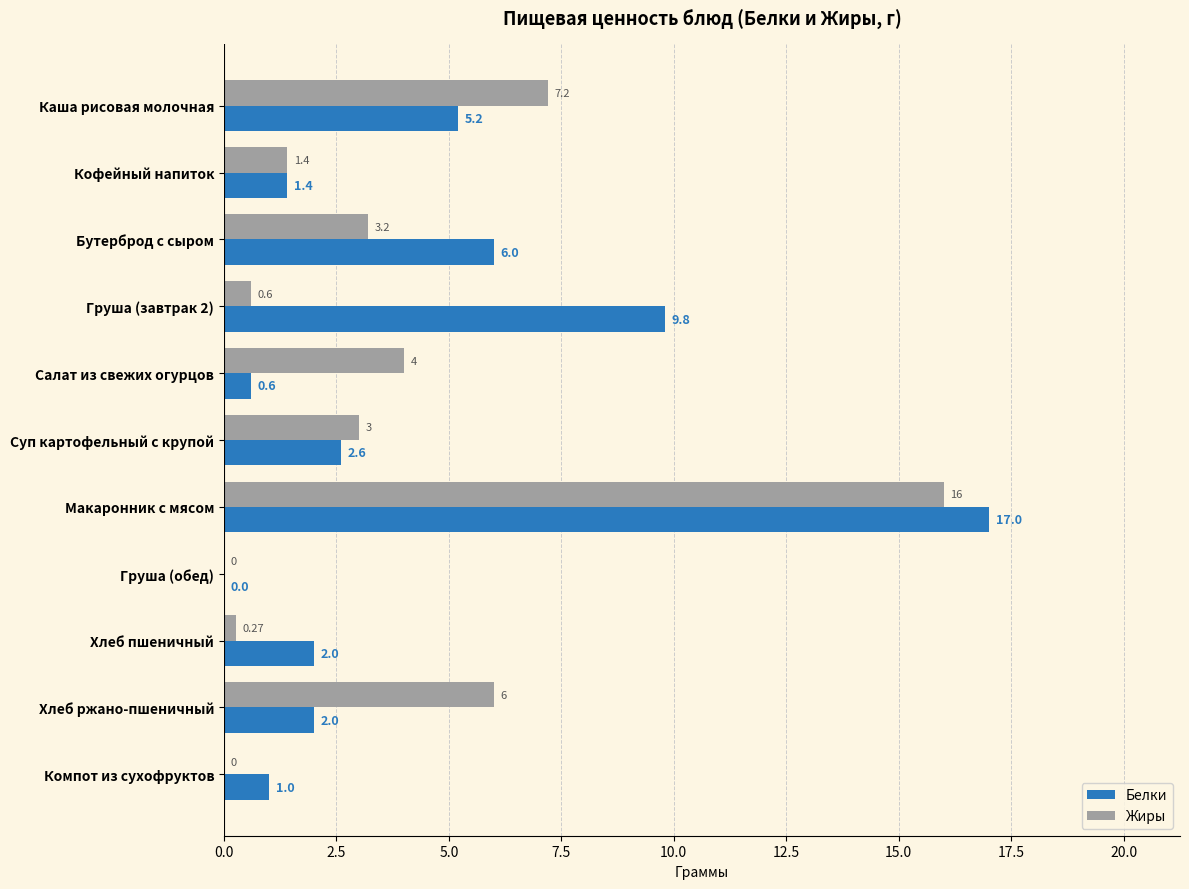

Is the value of Жиры at Каша рисовая молочная greater than the value of Белки at Хлеб пшеничный?

Yes